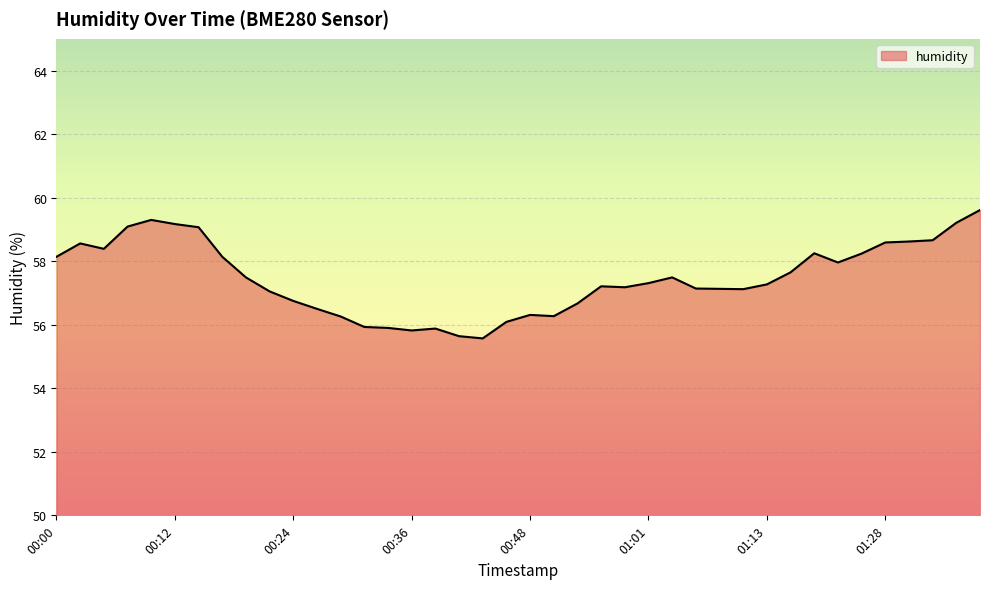

What is the difference between the maximum and minimum values?

4.0